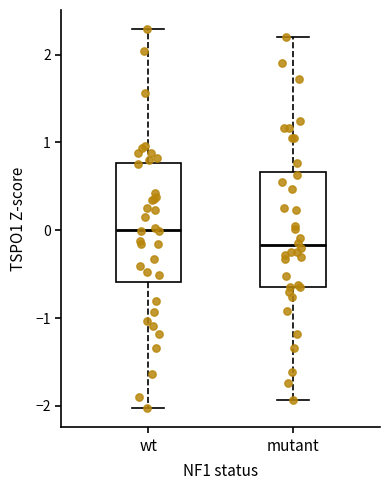

Where does the upper whisker of the box for mutant end on the y-axis? The values are not printed on the chart, so give them approximately, as read against the axis.

2.2